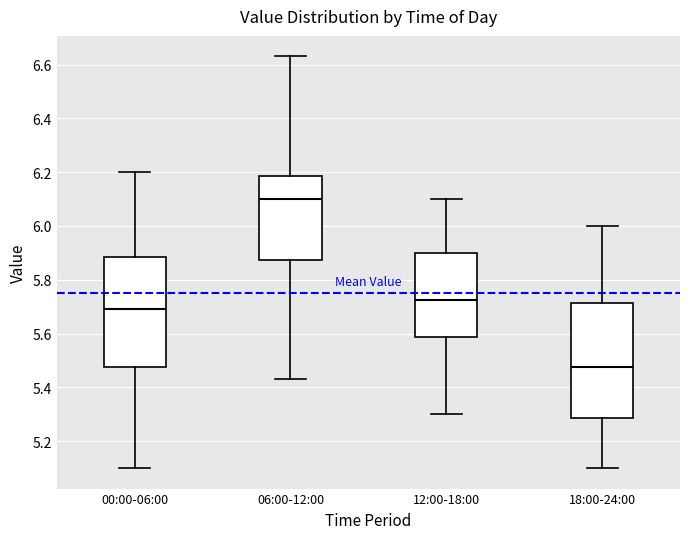

Reading left to right, transcribe this box plot: for each box, give where its median line is, the range the box spans, and where its two whiskers end, as read against the y-axis. The values are not printed on the chart, so give them approximately, as read against the axis.

00:00-06:00: median 5.70, box 5.48 to 5.88, whiskers 5.10 to 6.20
06:00-12:00: median 6.10, box 5.88 to 6.18, whiskers 5.44 to 6.64
12:00-18:00: median 5.72, box 5.58 to 5.90, whiskers 5.30 to 6.10
18:00-24:00: median 5.48, box 5.28 to 5.72, whiskers 5.10 to 6.00